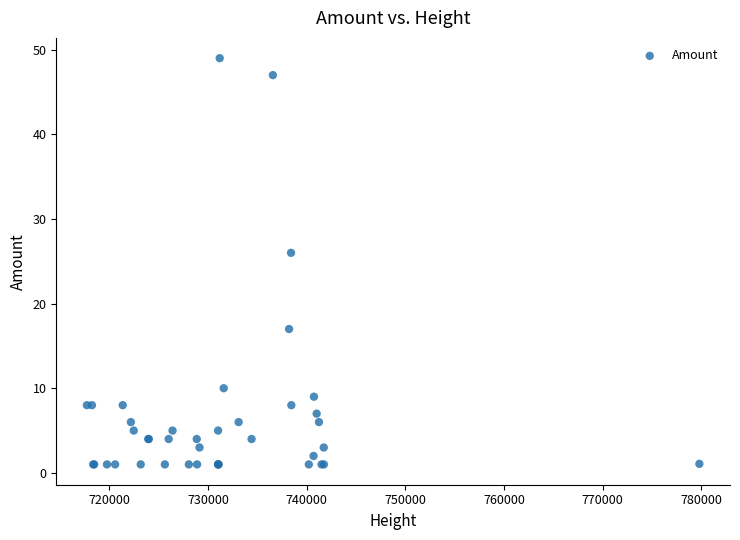

What Y value in the scatter plot is closest to 25?

26.0